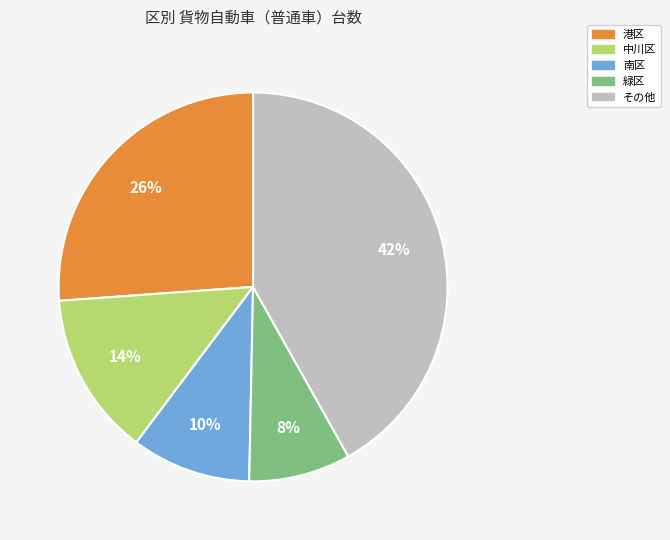

How many segments does this pie chart have?

5